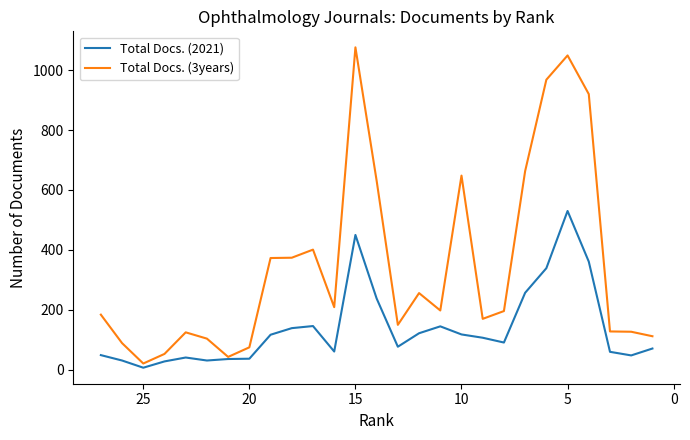

What is the difference between the maximum and second lowest values in the Total Docs. (3years) series?

1033